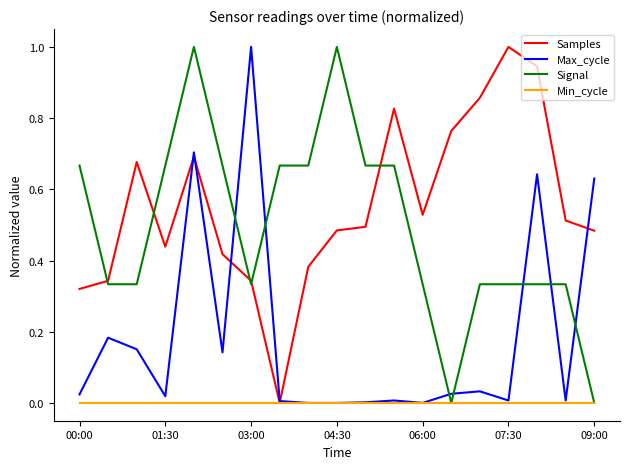

What is the maximum value for Max_cycle?

1.0